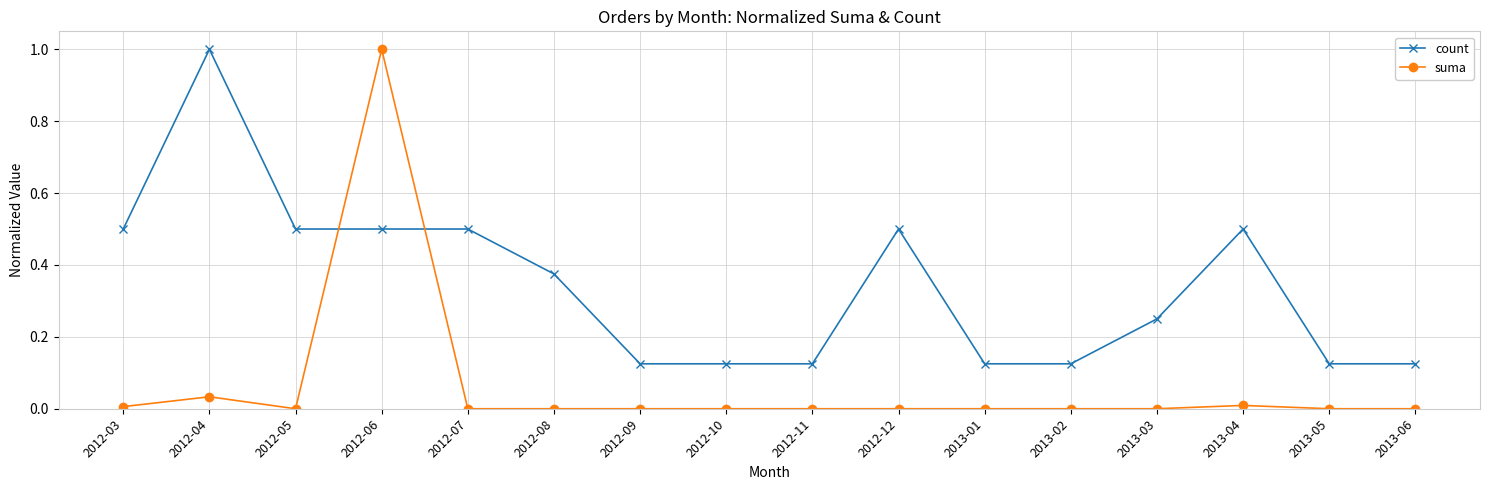

At which category does count reach its first local peak?

2012-04